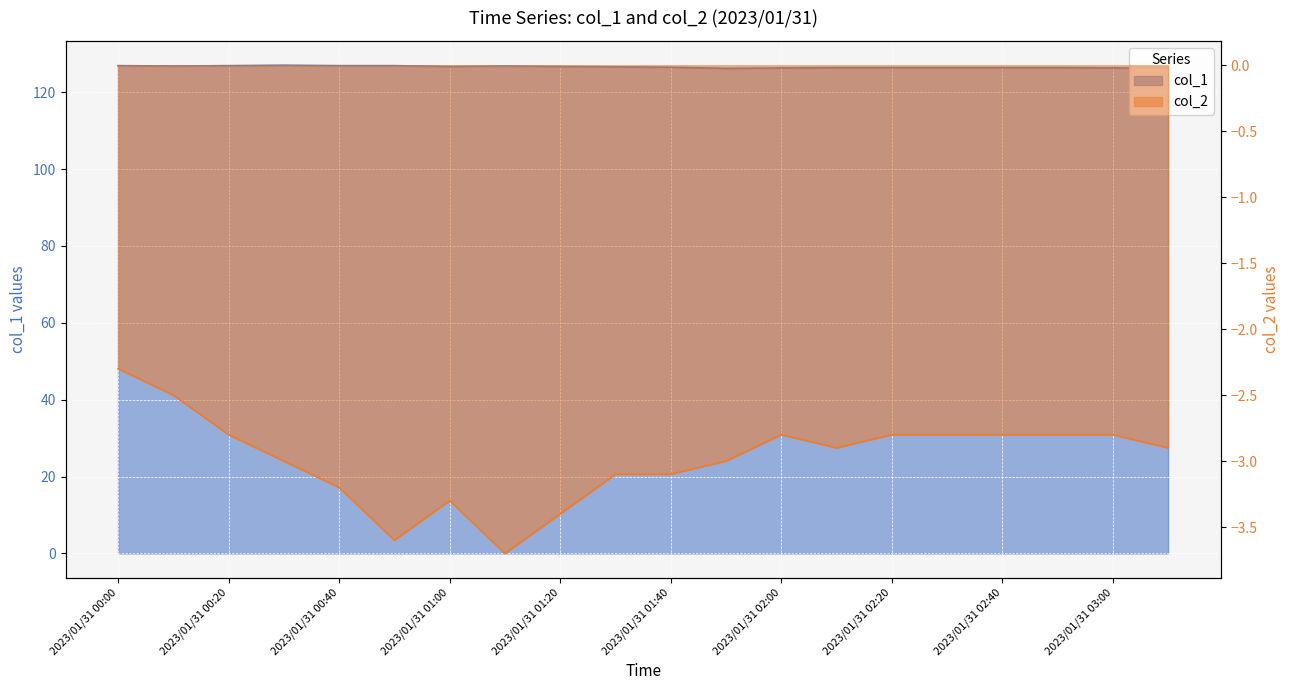

What is the maximum value for col_2?

-2.3